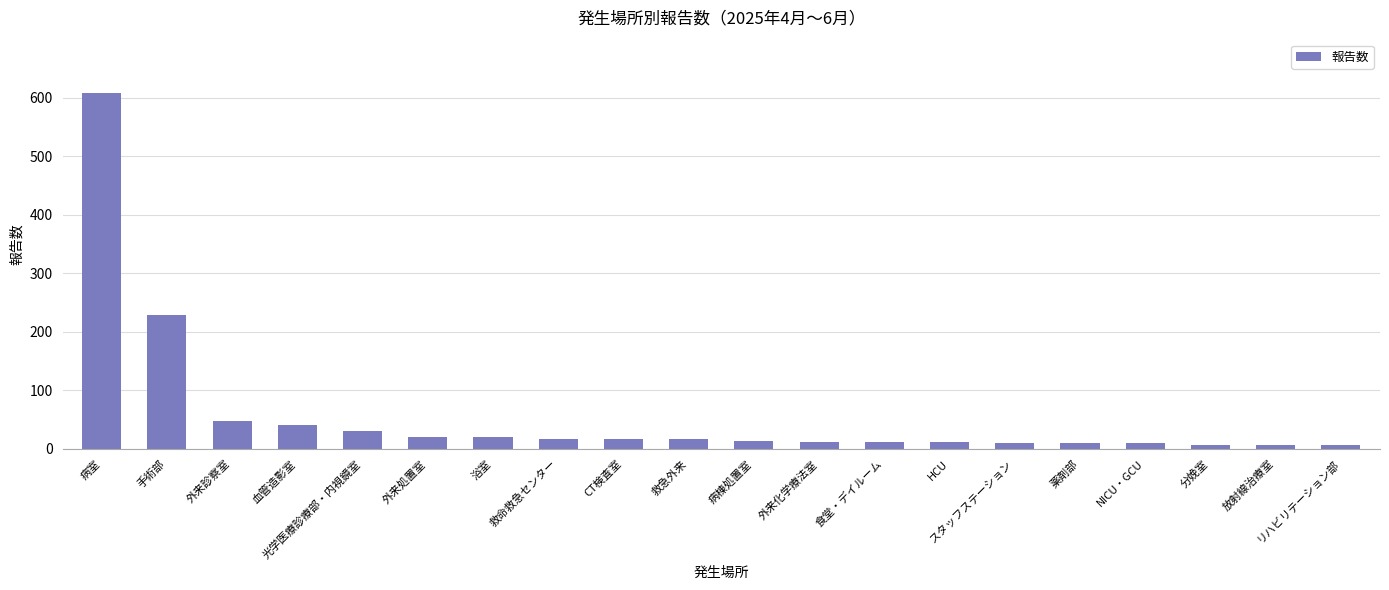

What is the average value?

57